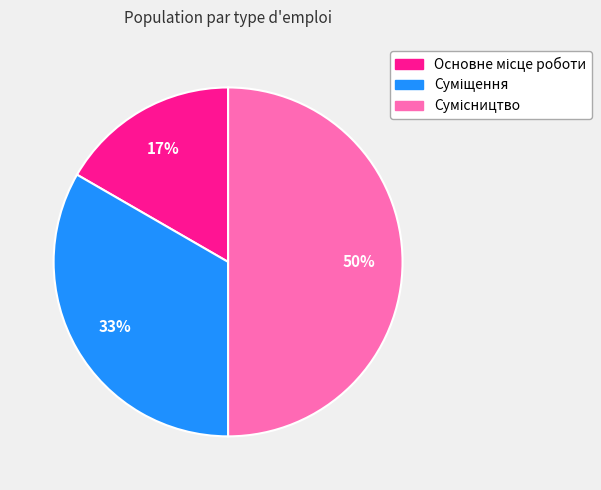

To the nearest percent, what is the difference between the largest and smallest slice percentages?

33%